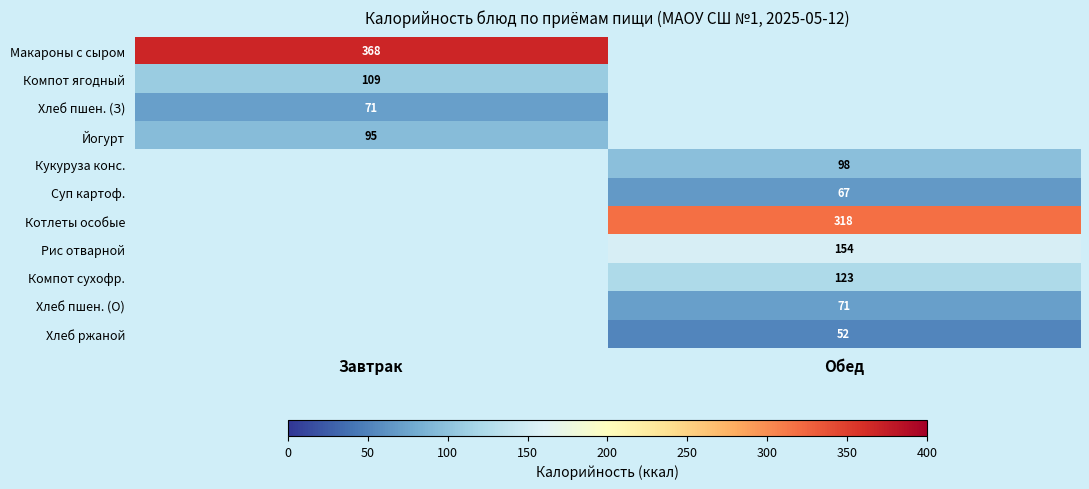

True or false: Рис отварной has a value of 83 at Обед.

False